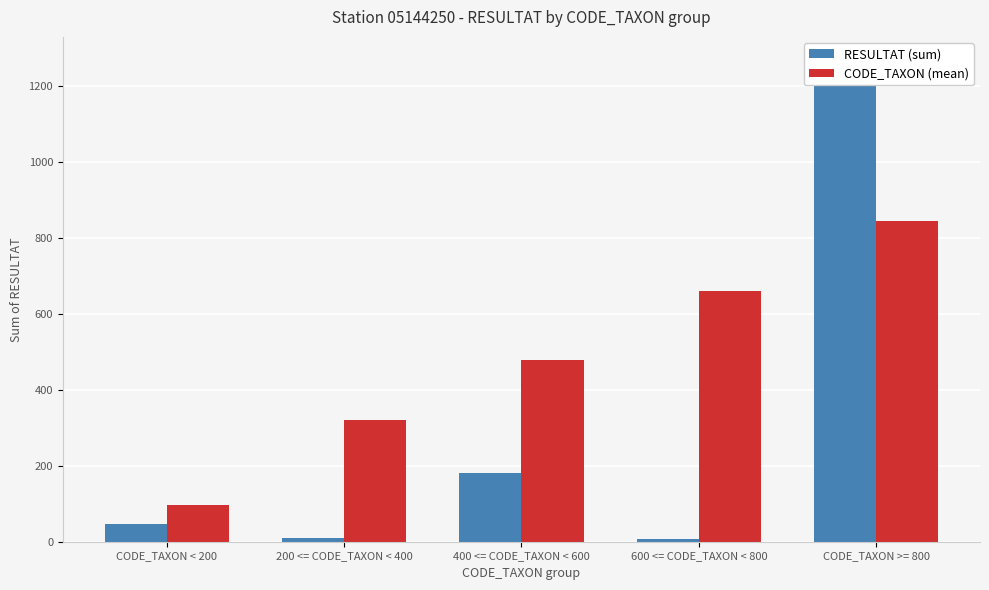

At which category is the sum across all series the highest?

CODE_TAXON >= 800